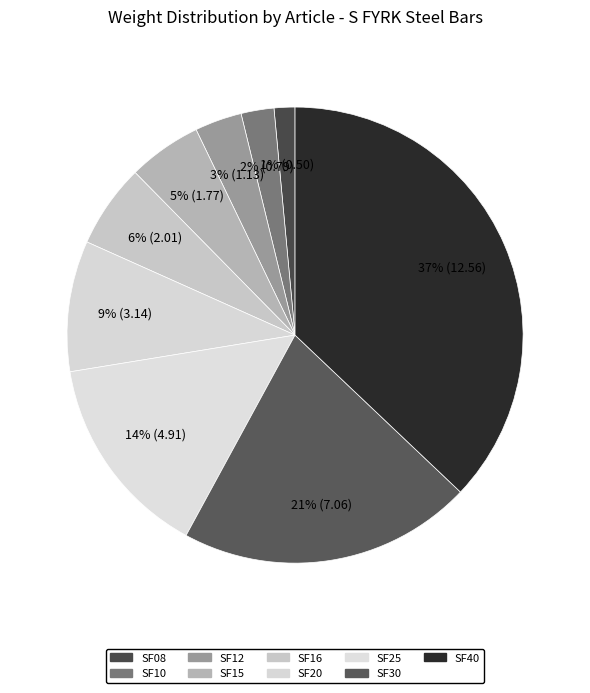

The SF10 slice represents 2% of the pie. True or false?

True